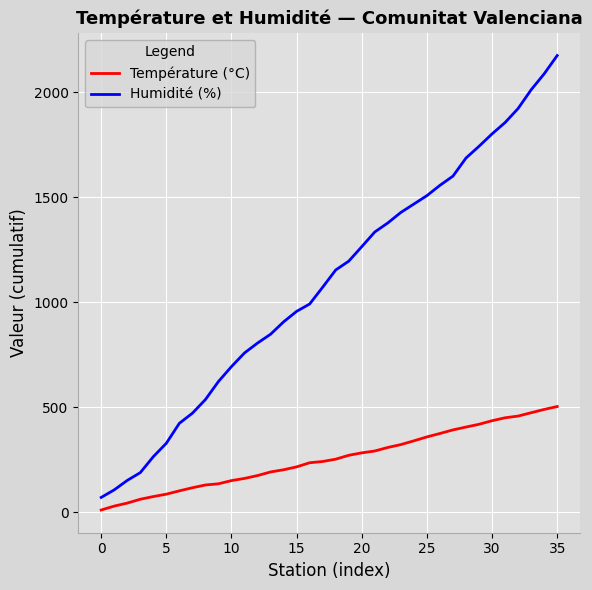

Which series has the largest total across all categories?

Humidité (%)